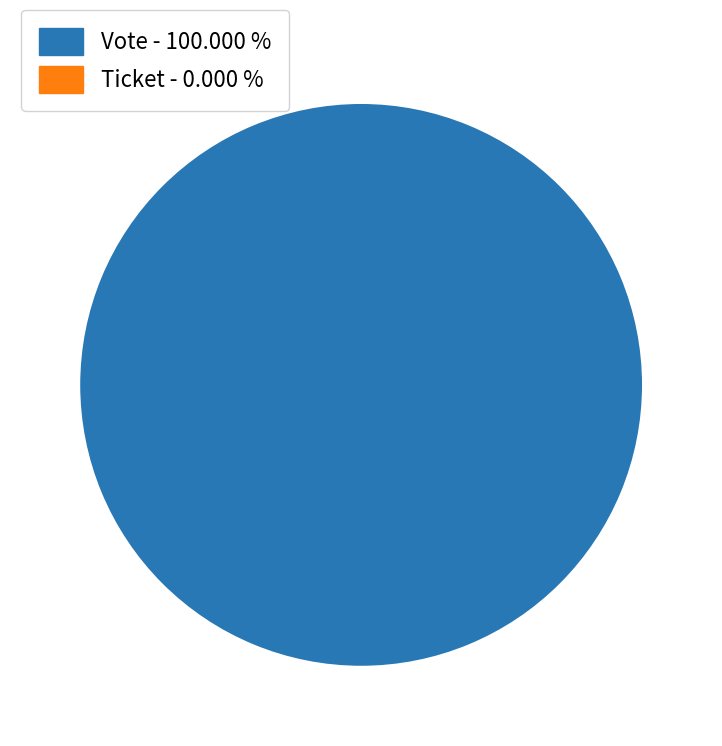

Count the number of slices in the pie.

2